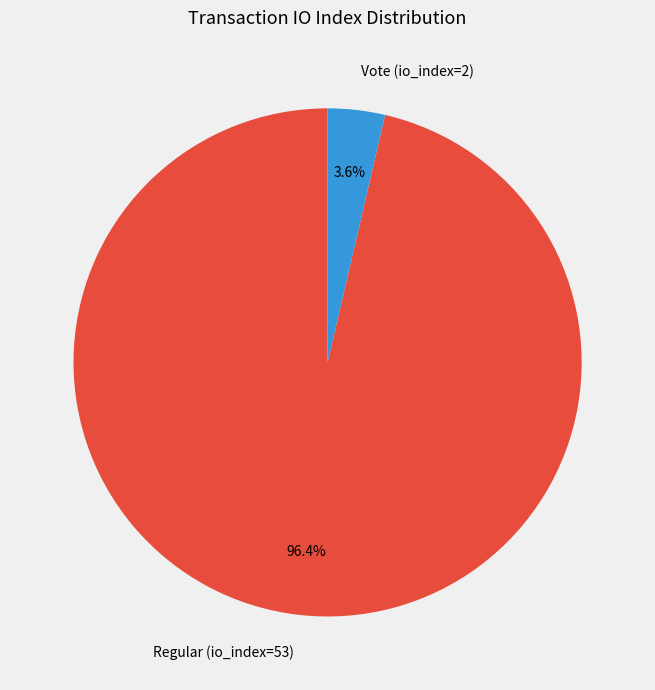

Which has a higher value, Vote (io_index=2) or Regular (io_index=53)?

Regular (io_index=53)